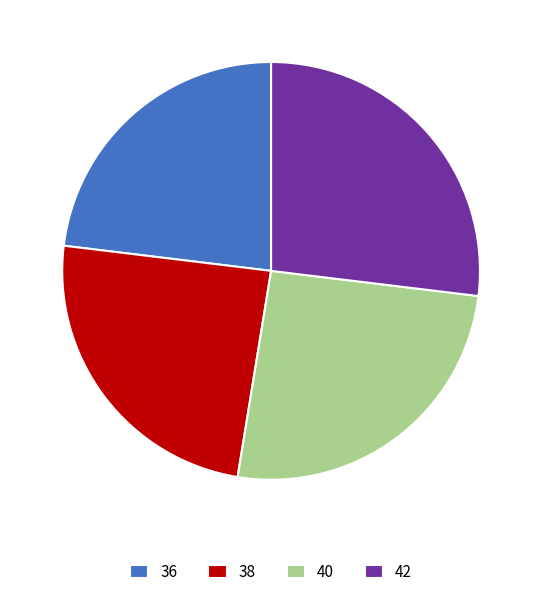

Is the sum of 42 and 38 greater than half?

Yes